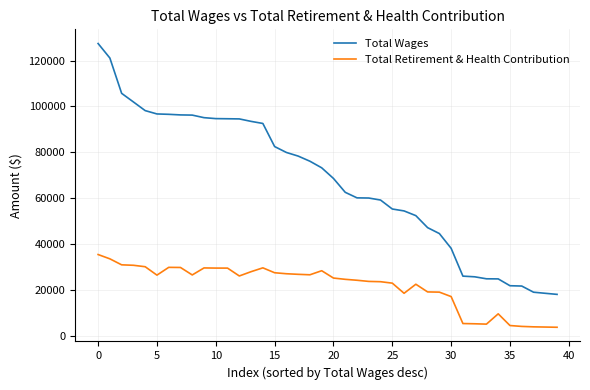

Which series has the widest spread of values?

Total Wages